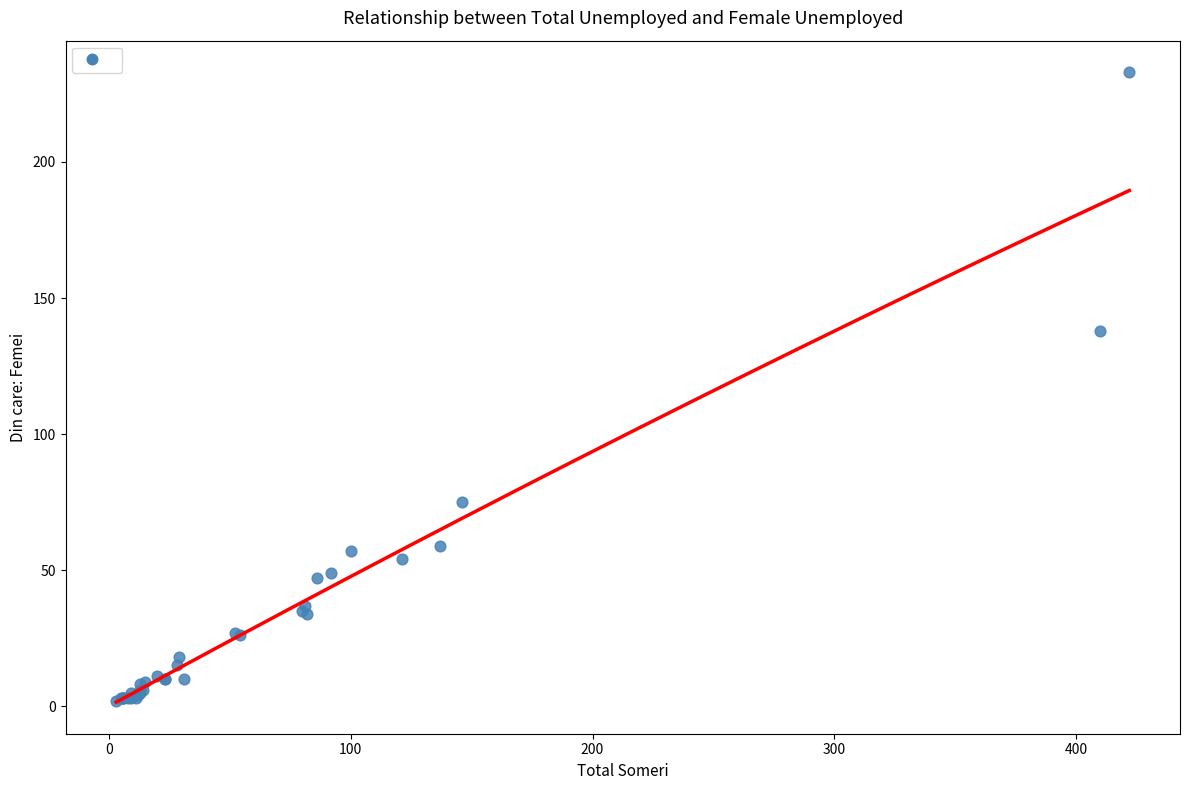

What Y value in the scatter plot is closest to 117?

138